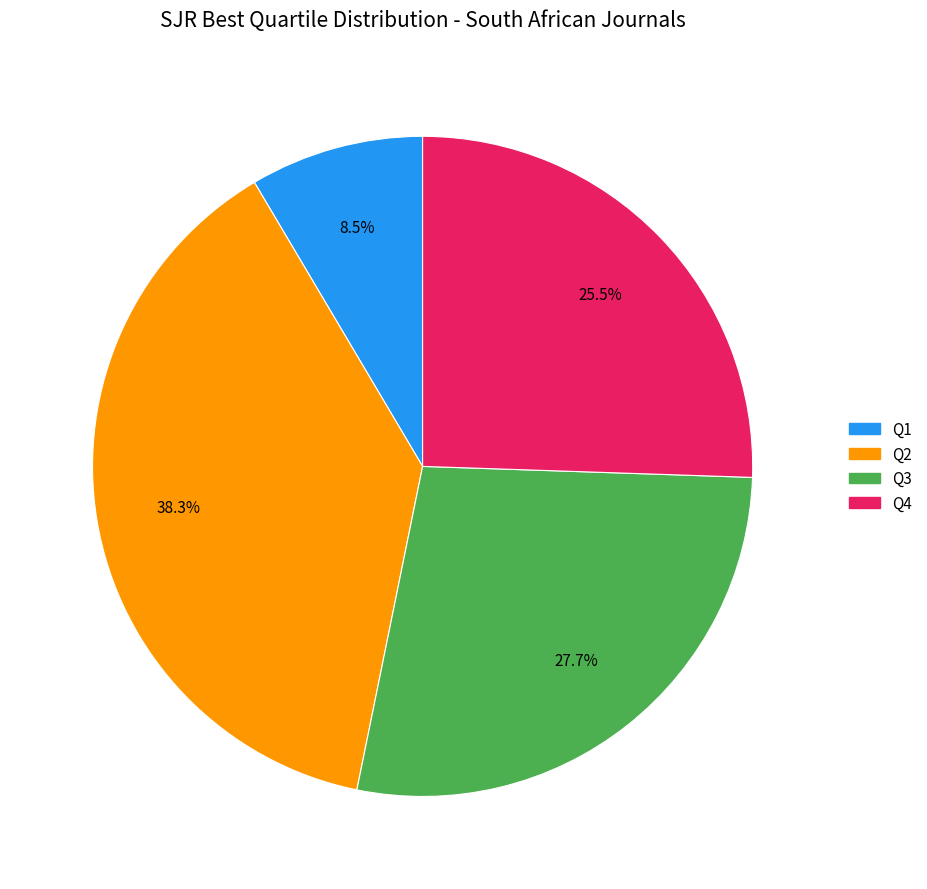

Rank the categories by value from highest to lowest.

Q2, Q3, Q4, Q1